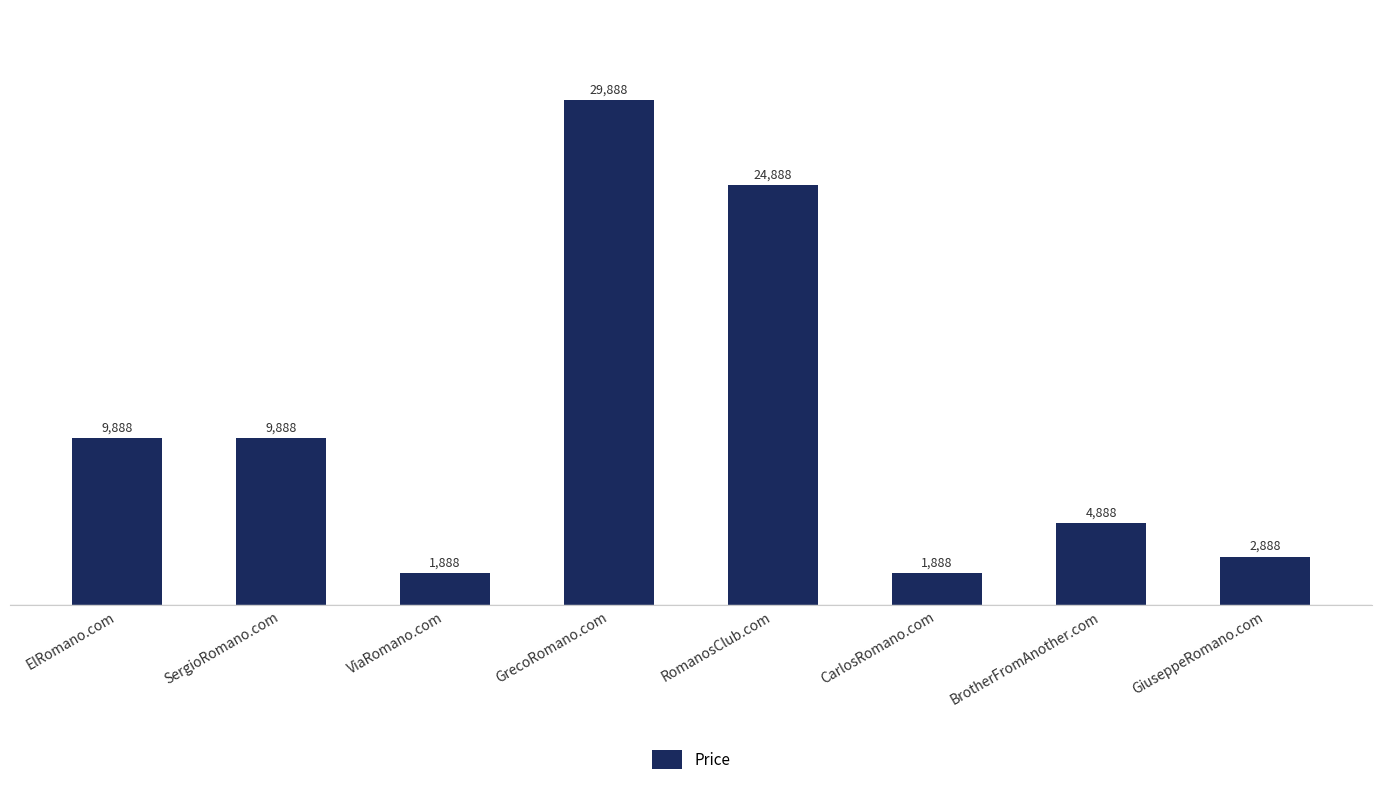

What is the greatest value displayed?

29888